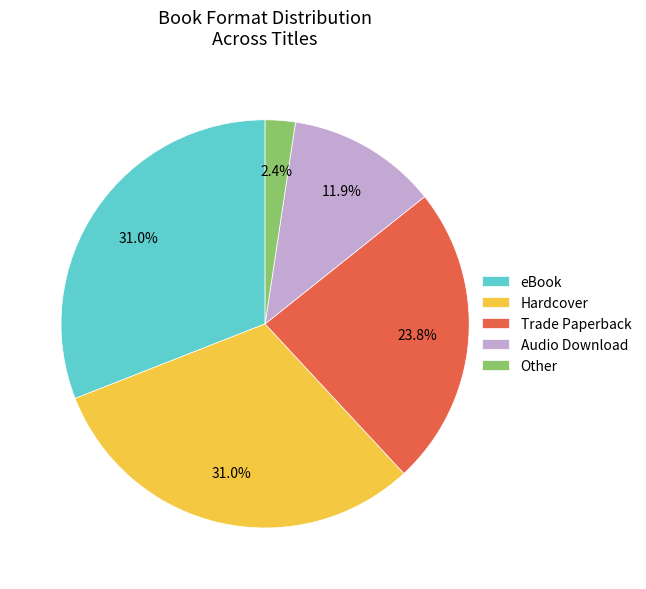

Which category has the smallest portion of the pie?

Other